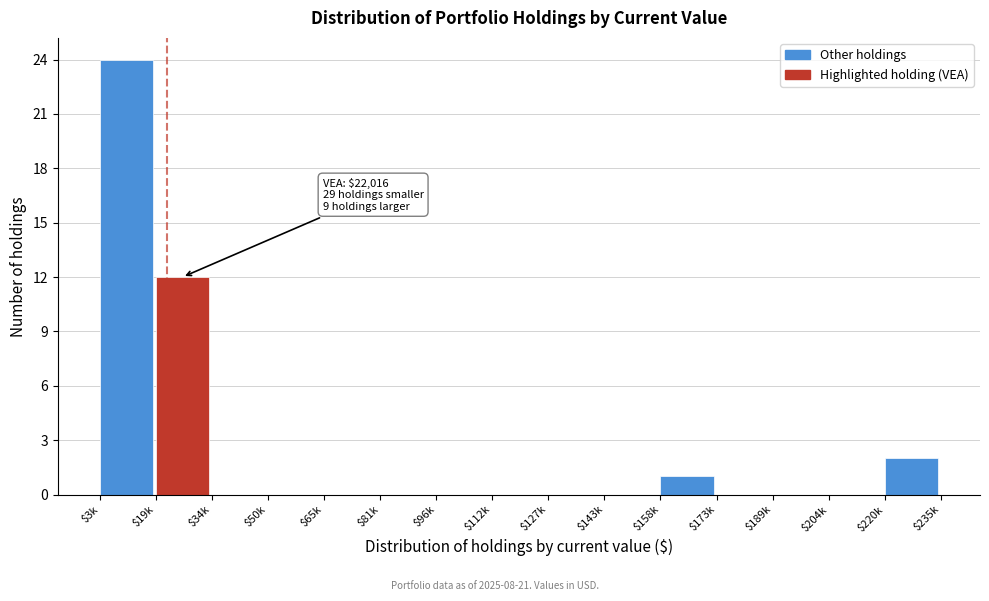

What is the sum of all values?

39